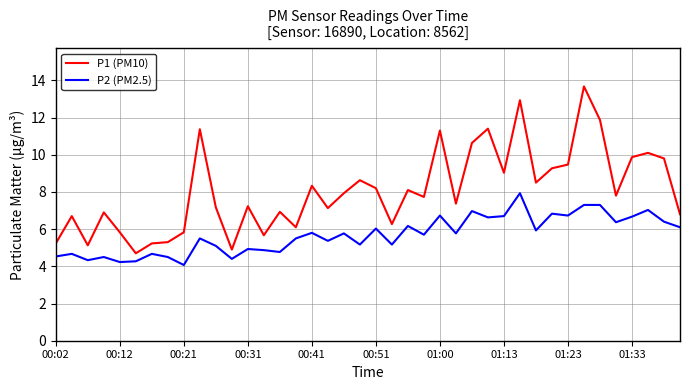

Which series has the widest spread of values?

P1 (PM10)